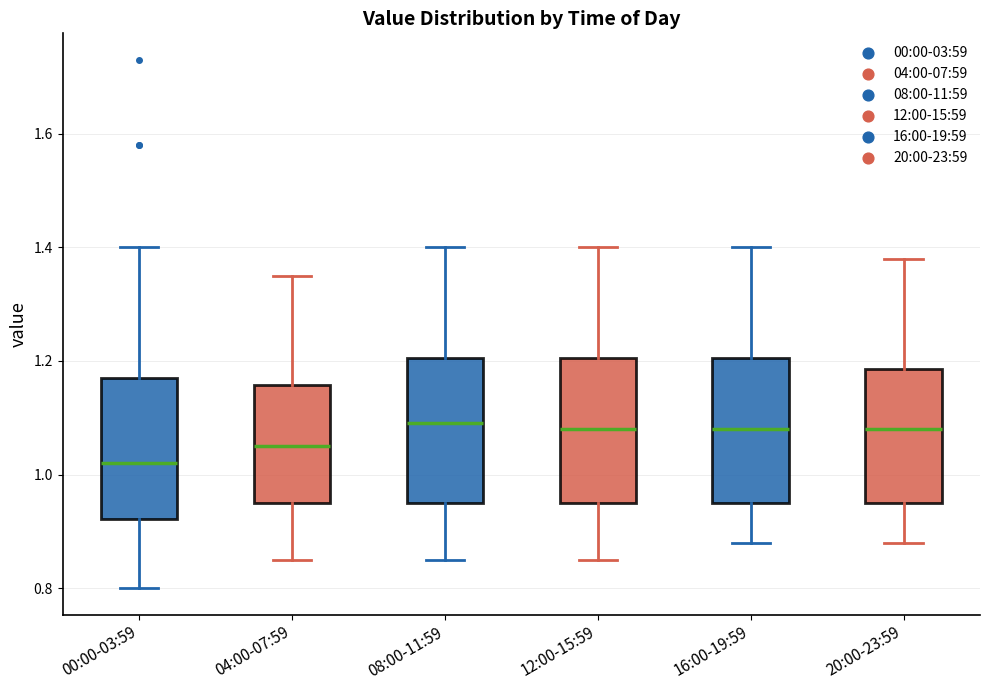

Which box's median line is the lowest?

00:00-03:59